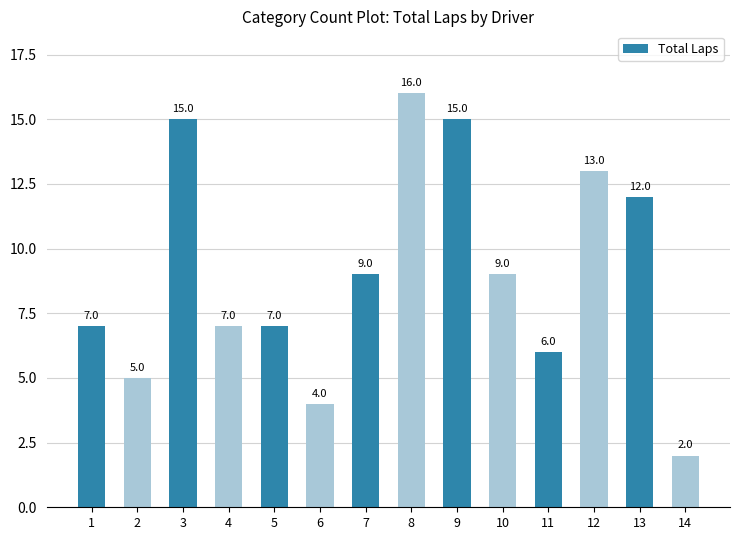

True or false: the data shows 8 at 13.

False